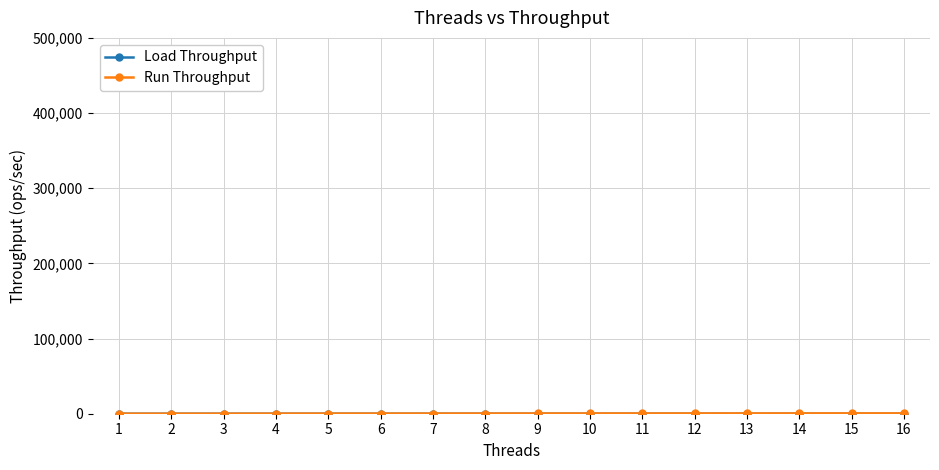

How many series are shown in this chart?

2